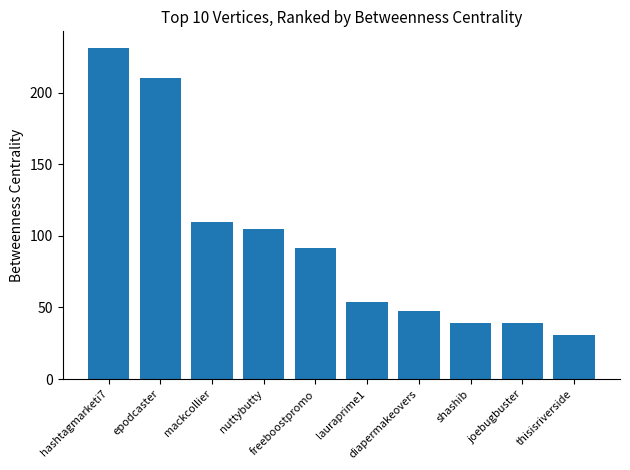

The value at shashib is 57.1. True or false?

False